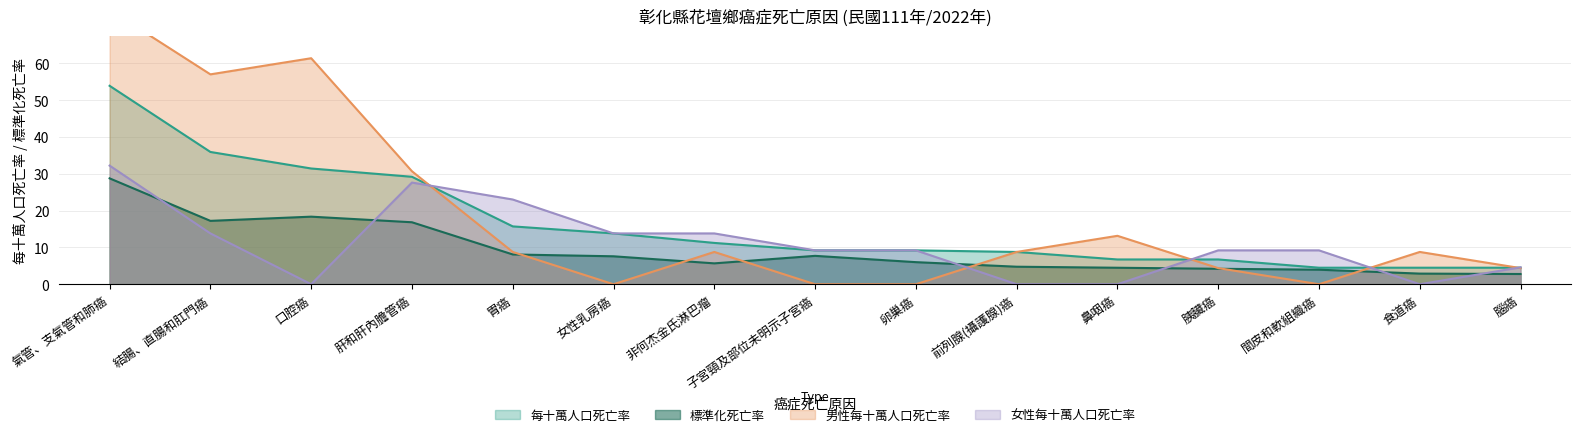

The value of 標準化死亡率 at 女性乳房癌 is 3.7. True or false?

False